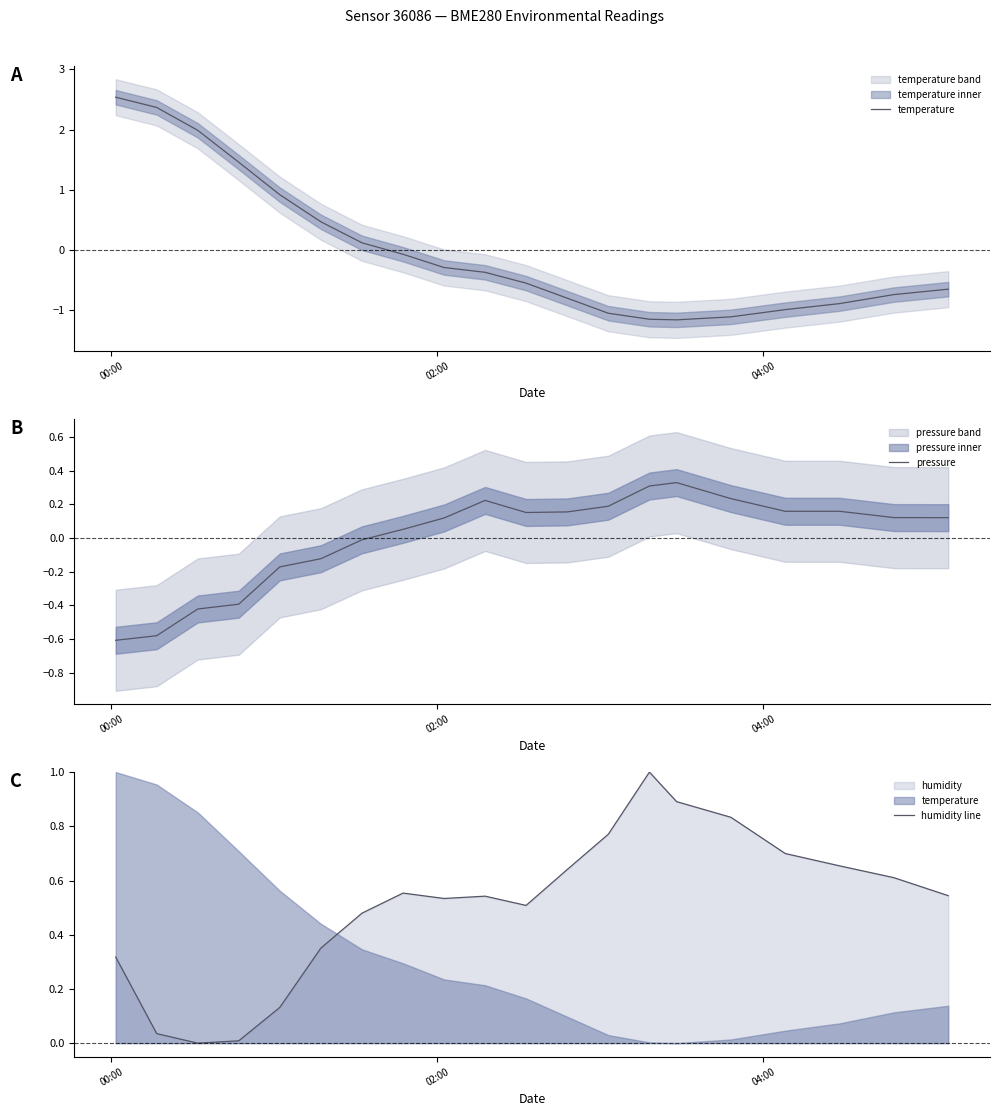

What is the highest value of the humidity line series?

1.0